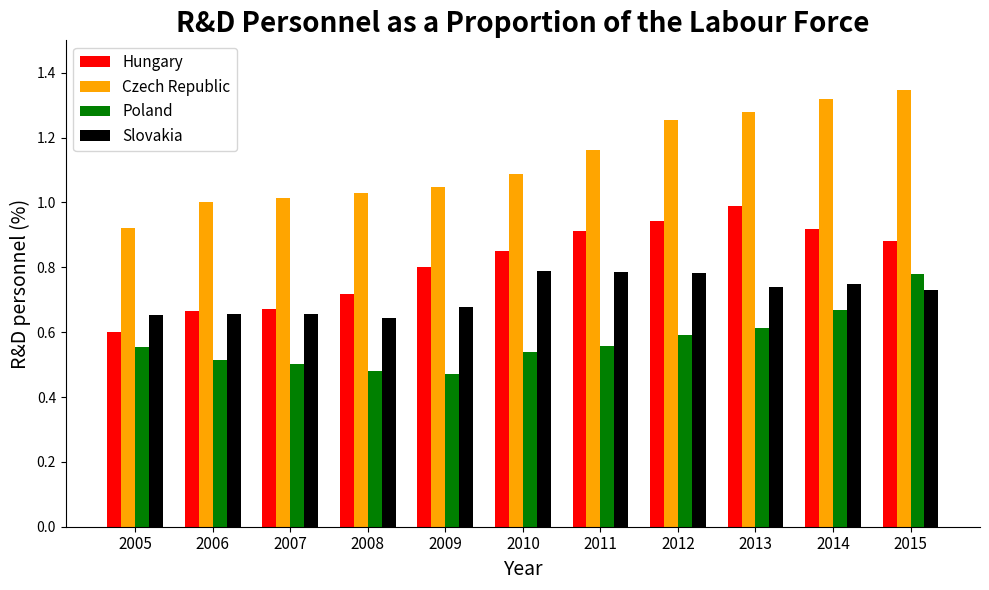

At which label is Hungary closest to 0?

2005